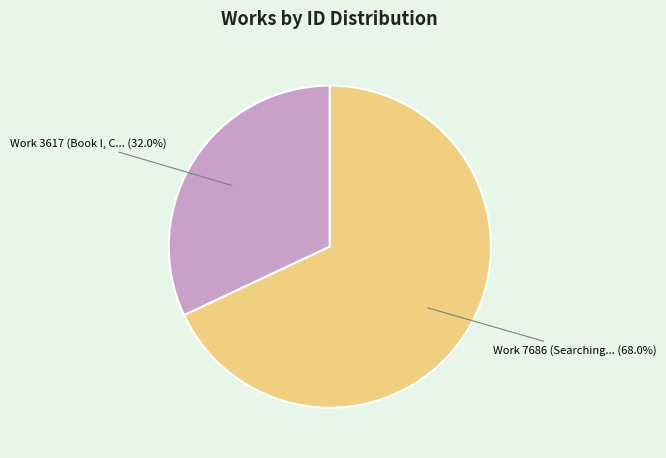

Is there any slice that represents more than half of the pie?

Yes